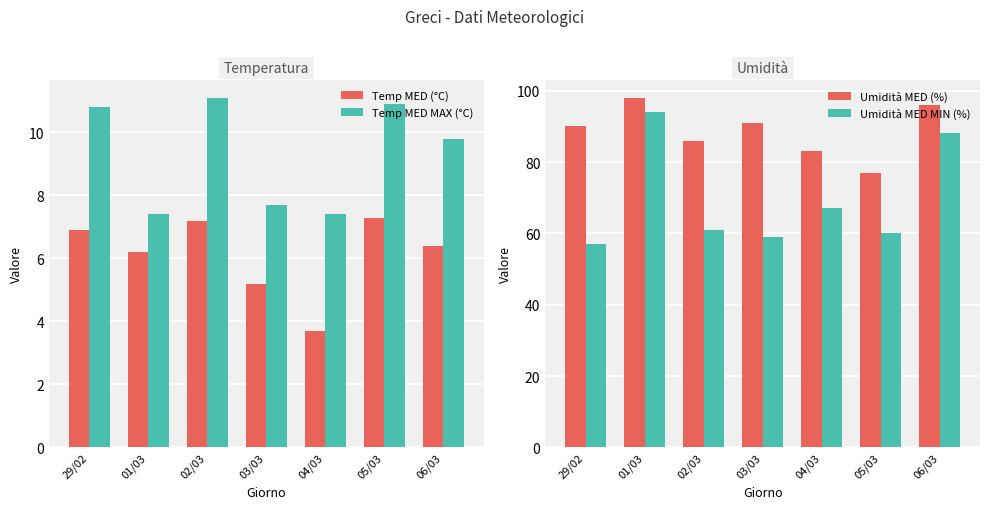

What is the average value of the Umidità MED (%) series?

89